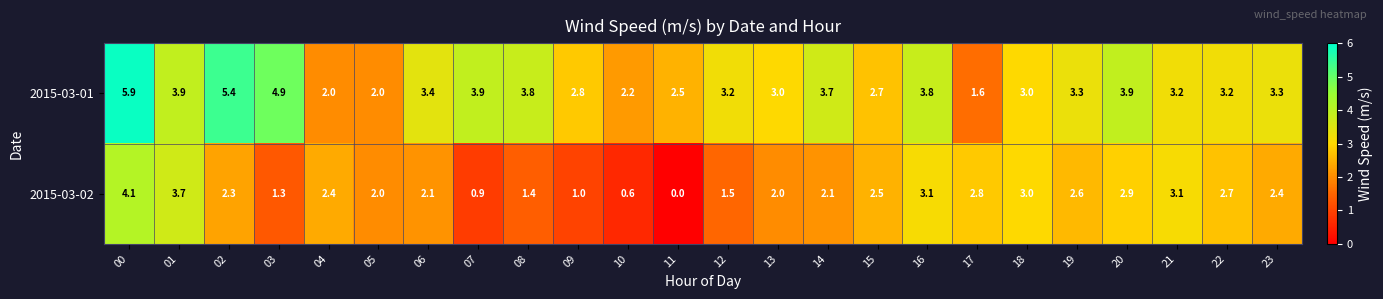

How many values in the 2015-03-02 series are below 2?

7